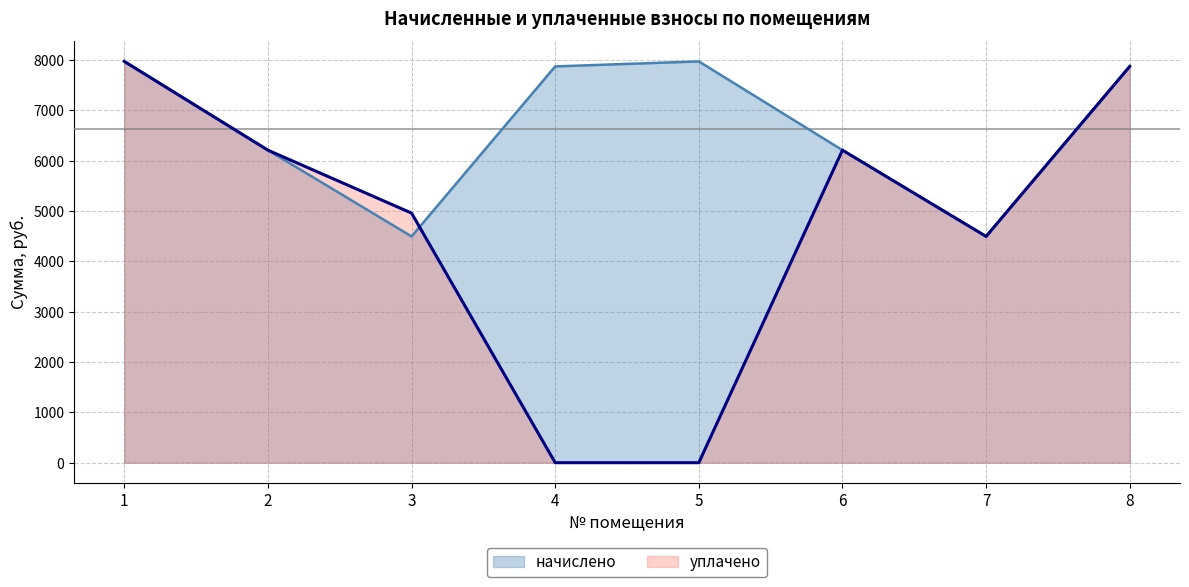

At which label is уплачено closest to 3986?

7